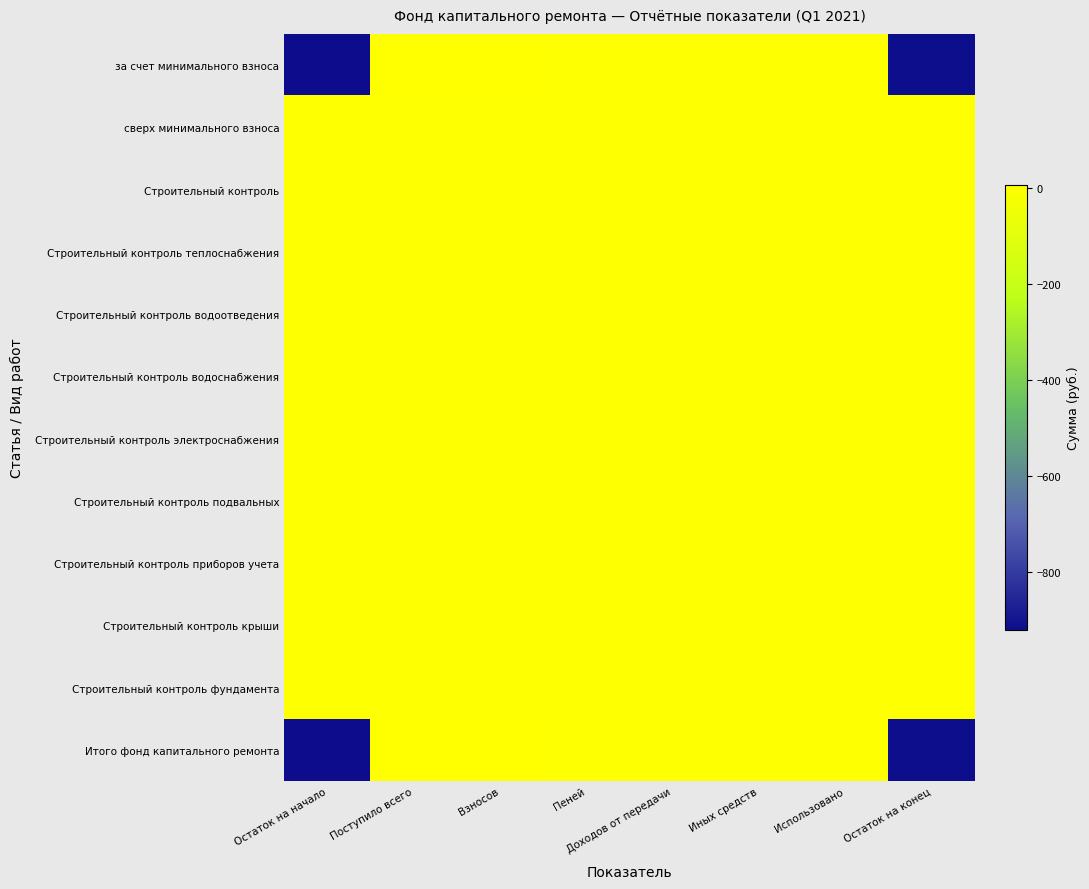

Reading left to right, list all the values displayed in this chart.

за счет минимального взноса: Остаток на начало=-922.4	Поступило всего=6.8	Взносов=6.8	Пеней=0.0	Доходов от передачи=0.0	Иных средств=0.0	Использовано=0.0	Остаток на конец=-915.6
сверх минимального взноса: Остаток на начало=0.0	Поступило всего=0.0	Взносов=0.0	Пеней=0.0	Доходов от передачи=0.0	Иных средств=0.0	Использовано=0.0	Остаток на конец=0.0
Строительный контроль: Остаток на начало=0.0	Поступило всего=0.0	Взносов=0.0	Пеней=0.0	Доходов от передачи=0.0	Иных средств=0.0	Использовано=0.0	Остаток на конец=0.0
Строительный контроль теплоснабжения: Остаток на начало=0.0	Поступило всего=0.0	Взносов=0.0	Пеней=0.0	Доходов от передачи=0.0	Иных средств=0.0	Использовано=0.0	Остаток на конец=0.0
Строительный контроль водоотведения: Остаток на начало=0.0	Поступило всего=0.0	Взносов=0.0	Пеней=0.0	Доходов от передачи=0.0	Иных средств=0.0	Использовано=0.0	Остаток на конец=0.0
Строительный контроль водоснабжения: Остаток на начало=0.0	Поступило всего=0.0	Взносов=0.0	Пеней=0.0	Доходов от передачи=0.0	Иных средств=0.0	Использовано=0.0	Остаток на конец=0.0
Строительный контроль электроснабжения: Остаток на начало=0.0	Поступило всего=0.0	Взносов=0.0	Пеней=0.0	Доходов от передачи=0.0	Иных средств=0.0	Использовано=0.0	Остаток на конец=0.0
Строительный контроль подвальных: Остаток на начало=0.0	Поступило всего=0.0	Взносов=0.0	Пеней=0.0	Доходов от передачи=0.0	Иных средств=0.0	Использовано=0.0	Остаток на конец=0.0
Строительный контроль приборов учета: Остаток на начало=0.0	Поступило всего=0.0	Взносов=0.0	Пеней=0.0	Доходов от передачи=0.0	Иных средств=0.0	Использовано=0.0	Остаток на конец=0.0
Строительный контроль крыши: Остаток на начало=0.0	Поступило всего=0.0	Взносов=0.0	Пеней=0.0	Доходов от передачи=0.0	Иных средств=0.0	Использовано=0.0	Остаток на конец=0.0
Строительный контроль фундамента: Остаток на начало=0.0	Поступило всего=0.0	Взносов=0.0	Пеней=0.0	Доходов от передачи=0.0	Иных средств=0.0	Использовано=0.0	Остаток на конец=0.0
Итого фонд капитального ремонта: Остаток на начало=-922.4	Поступило всего=6.8	Взносов=6.8	Пеней=0.0	Доходов от передачи=0.0	Иных средств=0.0	Использовано=0.0	Остаток на конец=-915.6